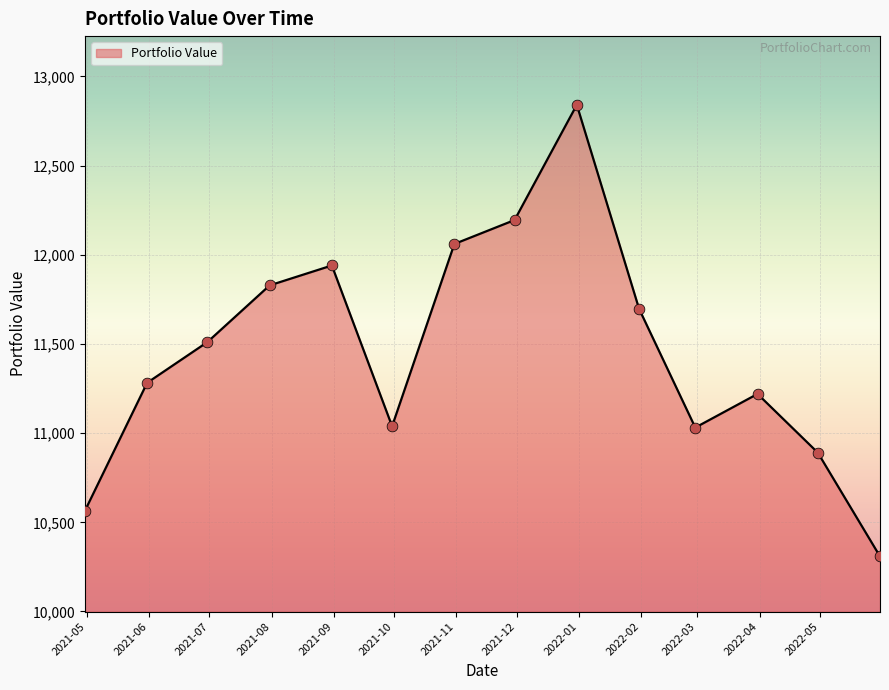

What is the greatest value displayed?

12840.8